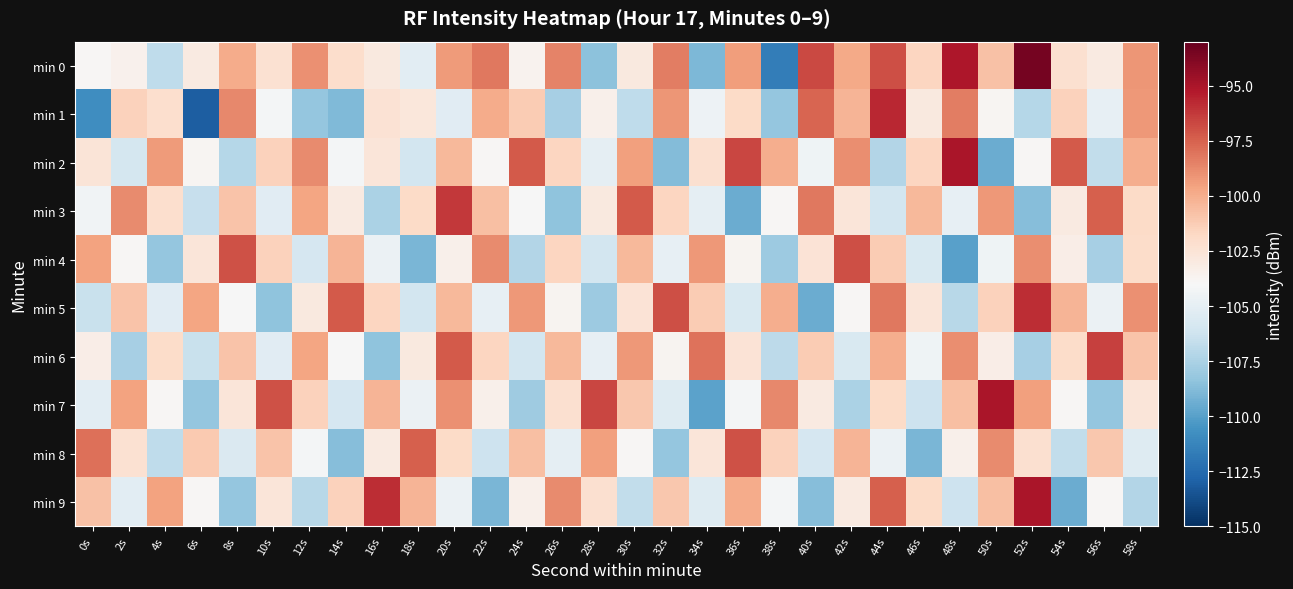

Between 52s and 8s, which is larger?

52s